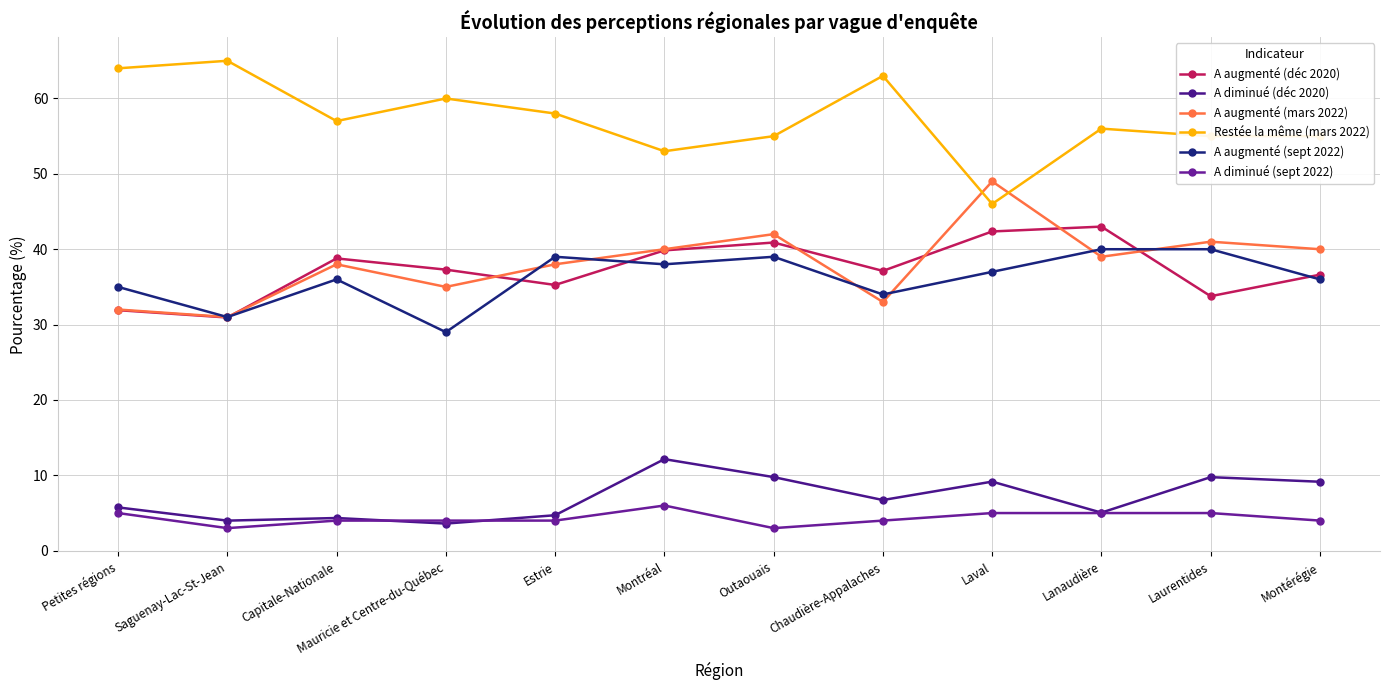

Which series changed the most between Laval and Montérégie?

A augmenté (mars 2022)